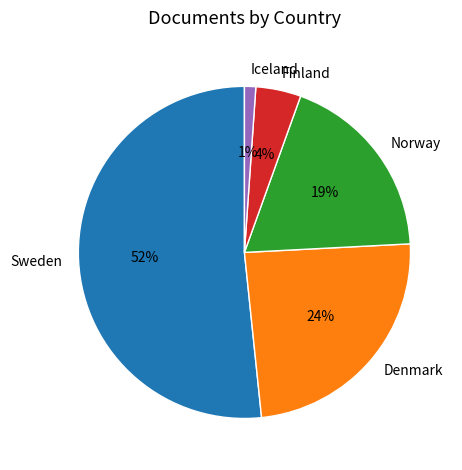

Which slice is the largest?

Sweden